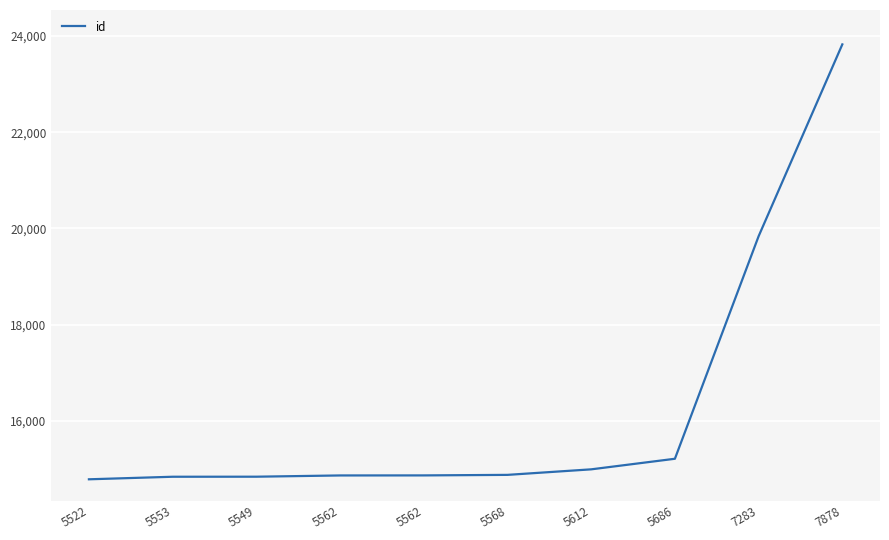

Where does the data first go above 14877?

5612